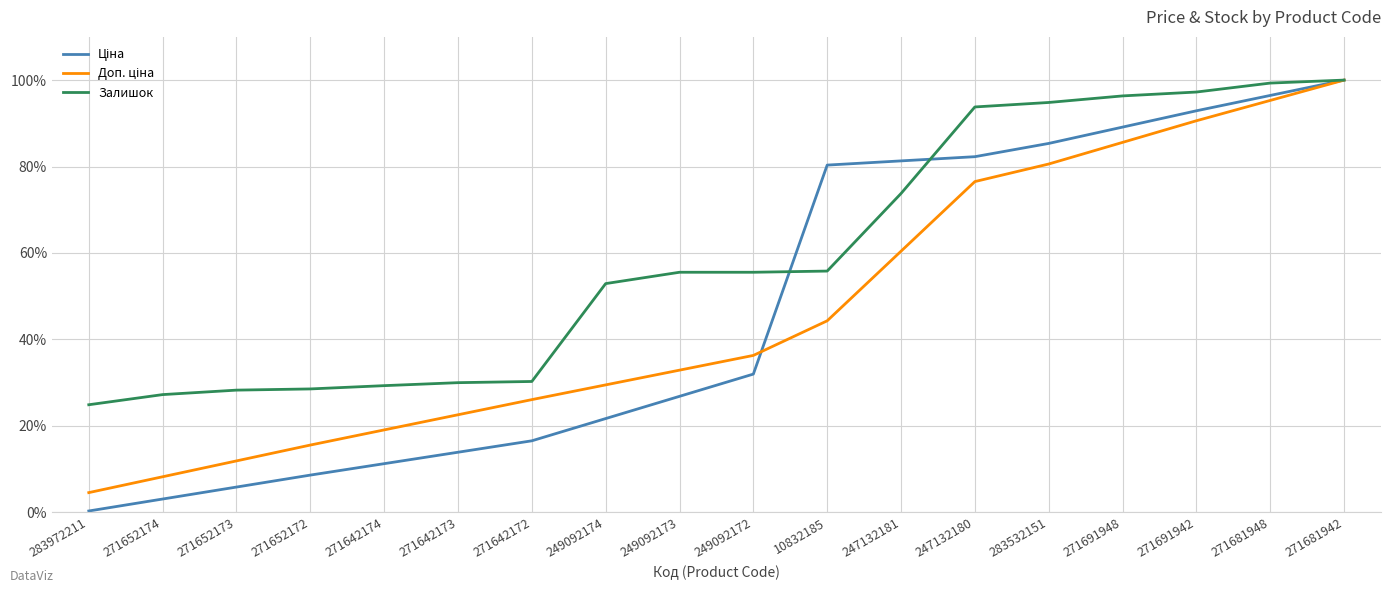

Which series has the largest total across all categories?

Залишок